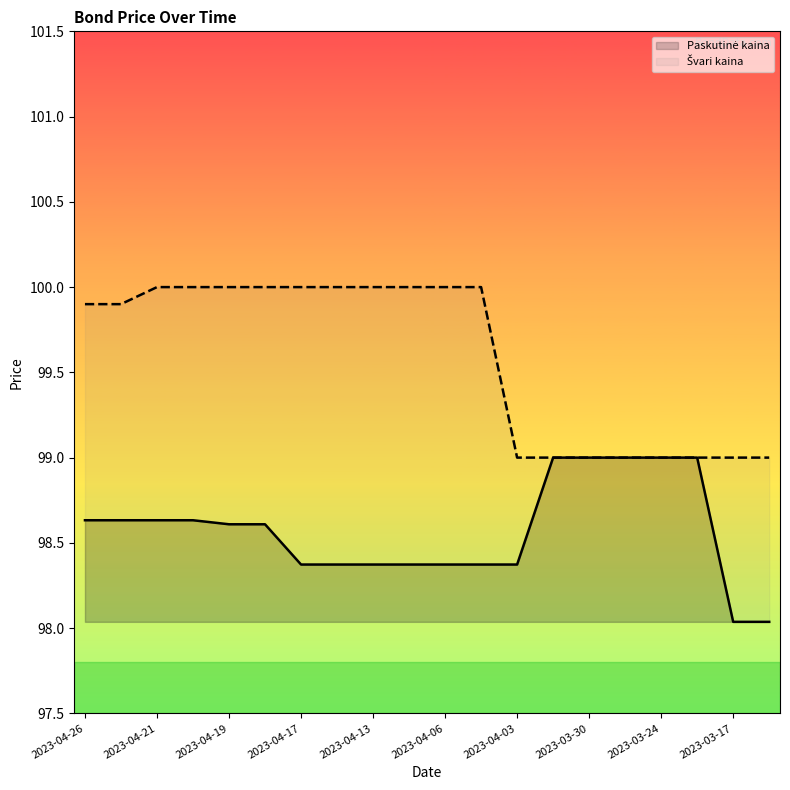

True or false: Švari kaina and Paskutinė kaina cross at least once.

False